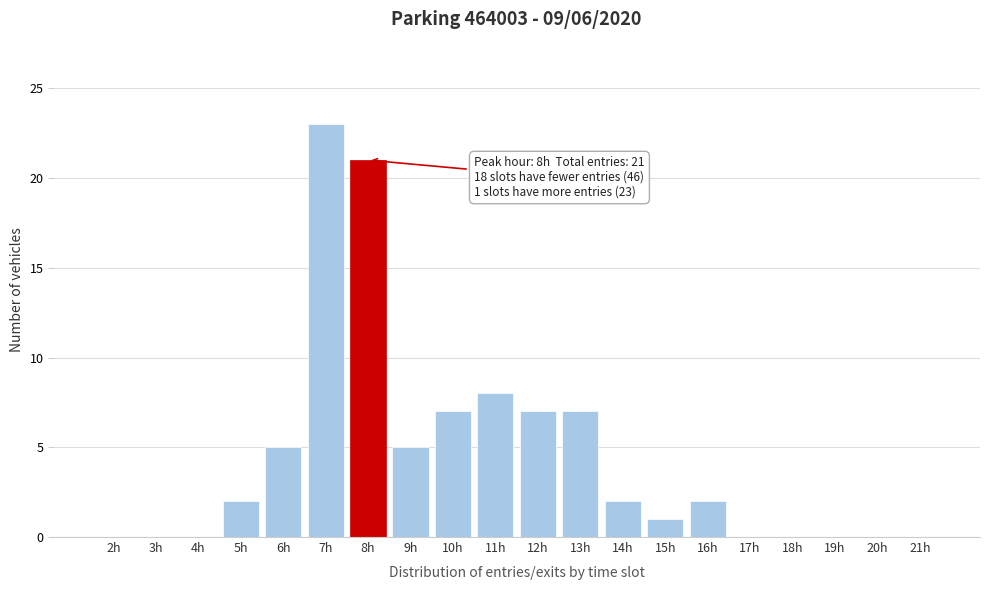

Reading left to right, transcribe all the data shown in this chart.

2h=0	3h=0	4h=0	5h=2	6h=5	7h=23	8h=21	9h=5	10h=7	11h=8	12h=7	13h=7	14h=2	15h=1	16h=2	17h=0	18h=0	19h=0	20h=0	21h=0